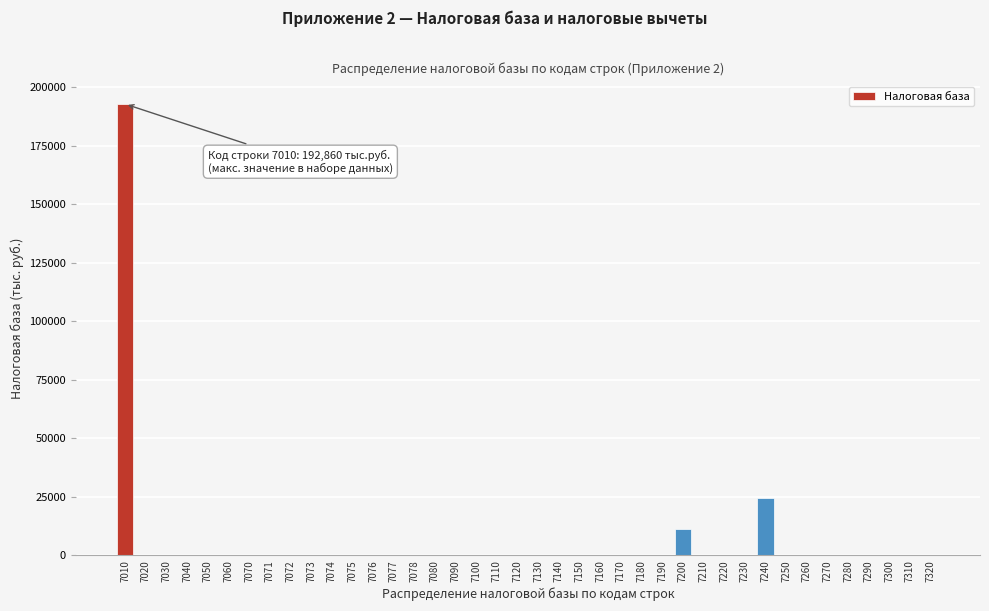

Is it true that the value at 7100 is 0?

True